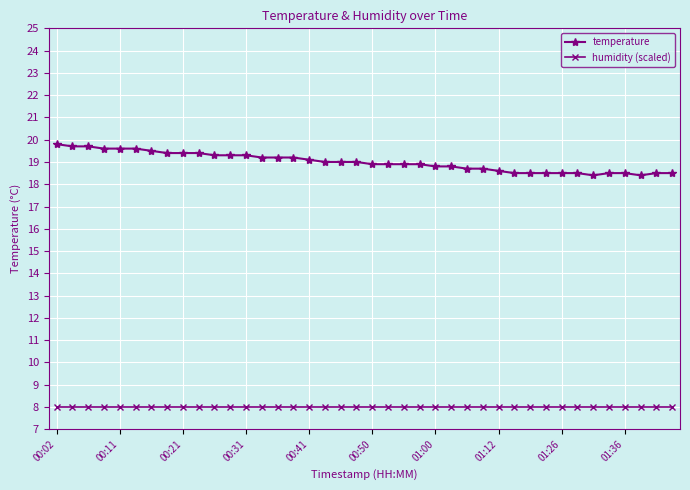

What is the lowest value of the temperature series?

18.4